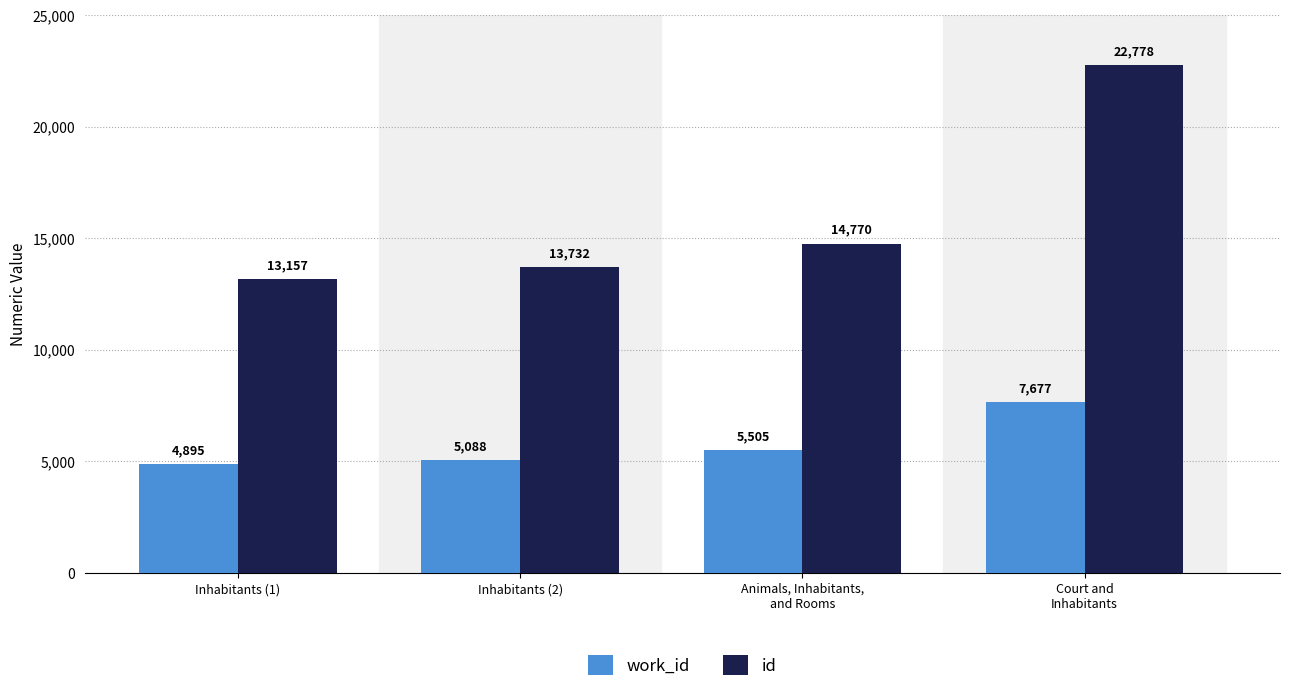

List the series in order of their peak value, lowest first.

work_id, id